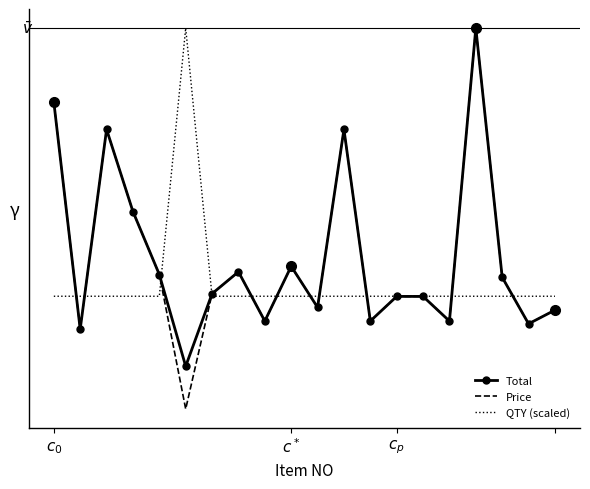

What are all the series names shown in the legend?

Total, Price, QTY (scaled)